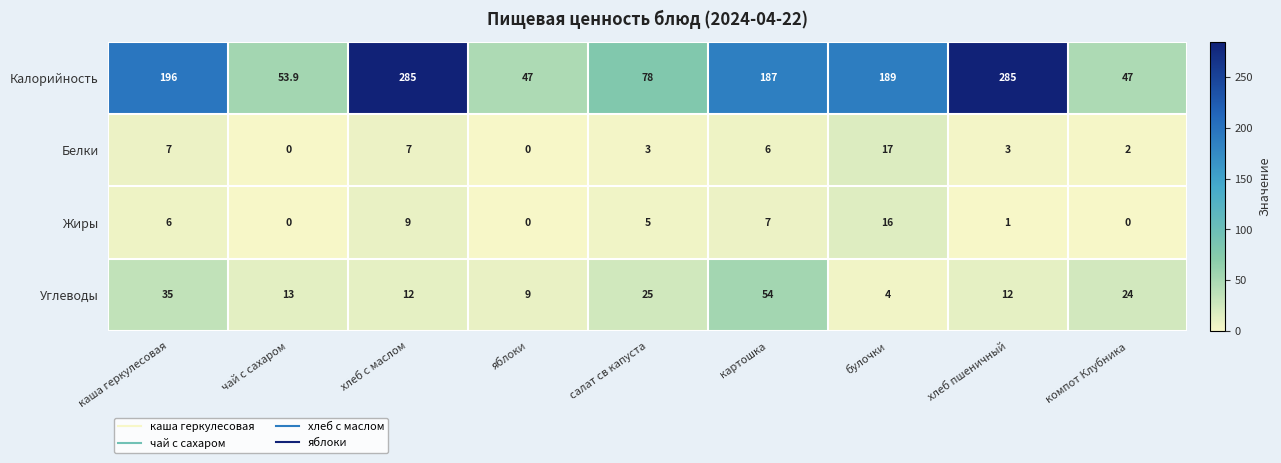

What is the greatest value displayed?

285.0